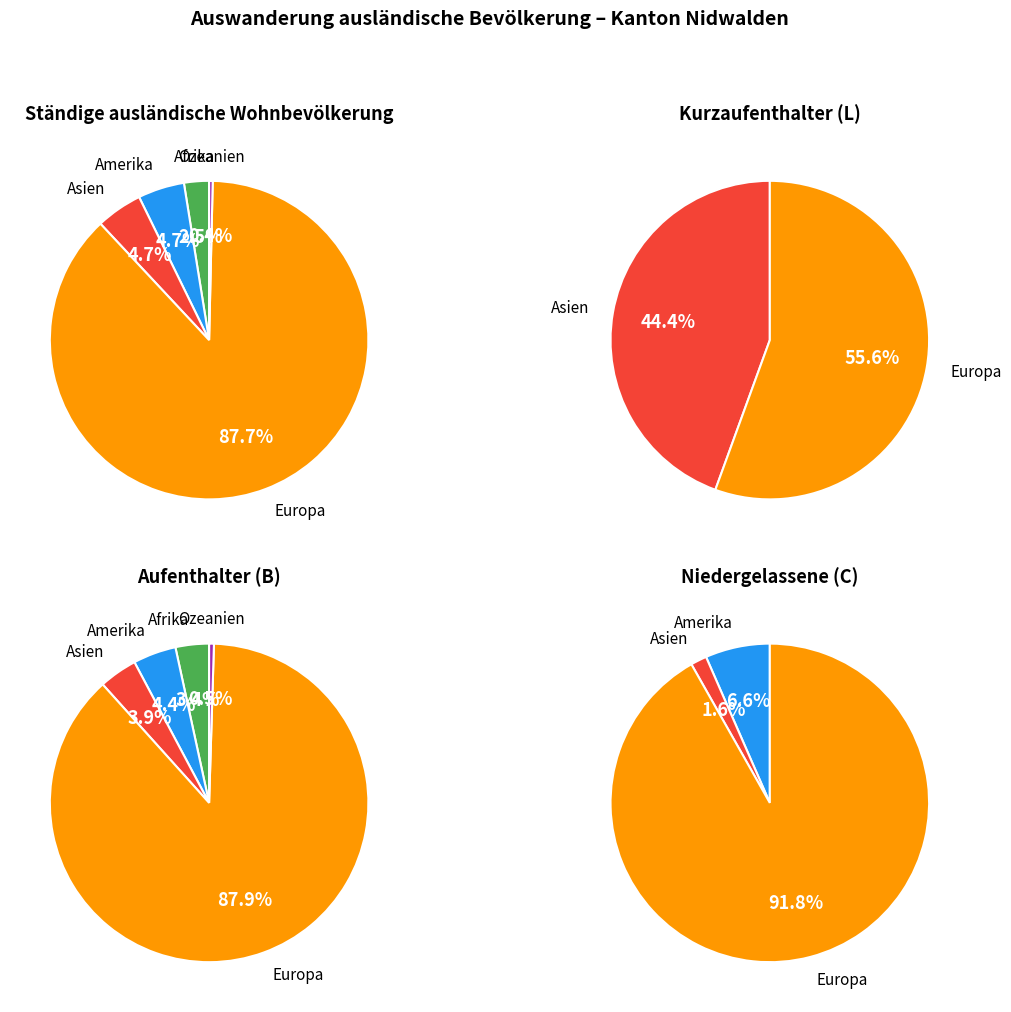

Do Asien and Amerika together represent more than half of the pie?

No